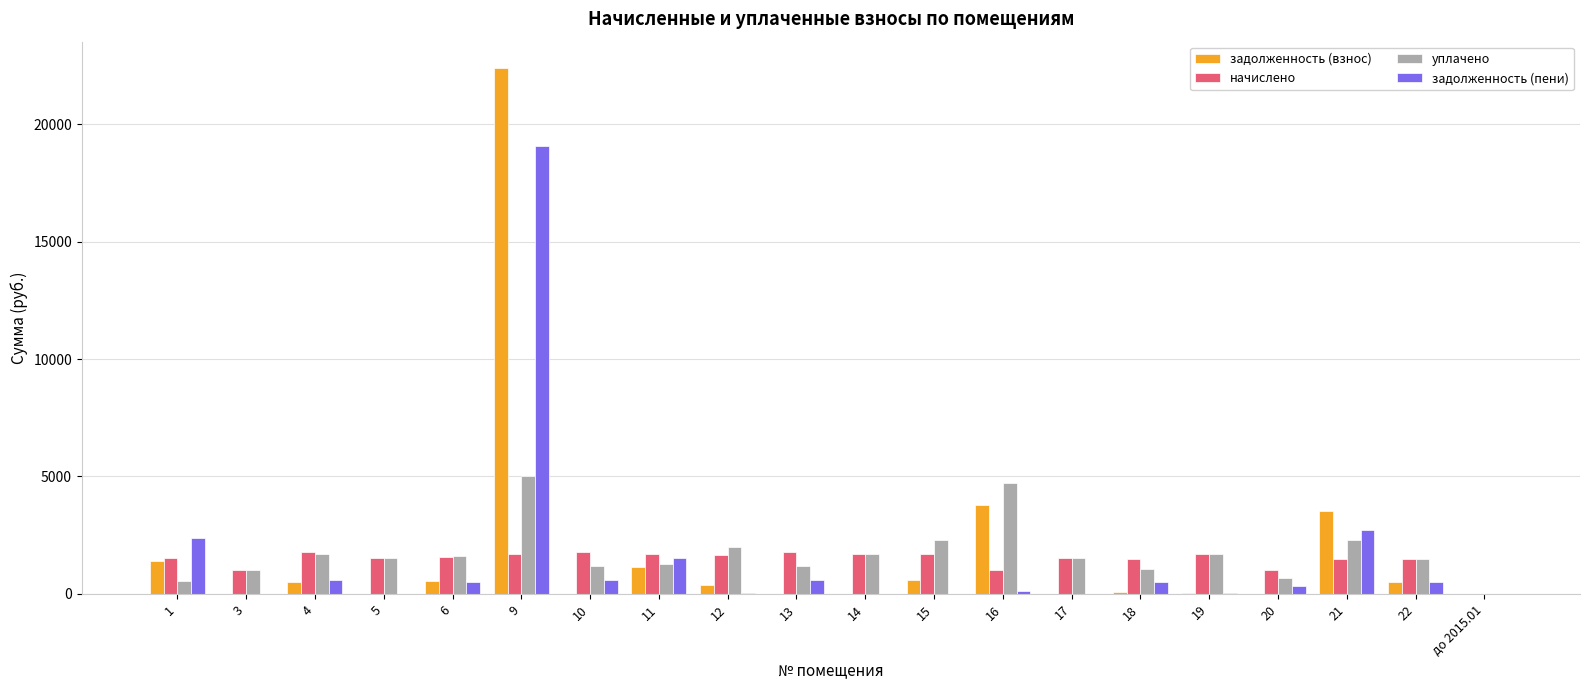

The value of уплачено at 17 is 1514.1. True or false?

True